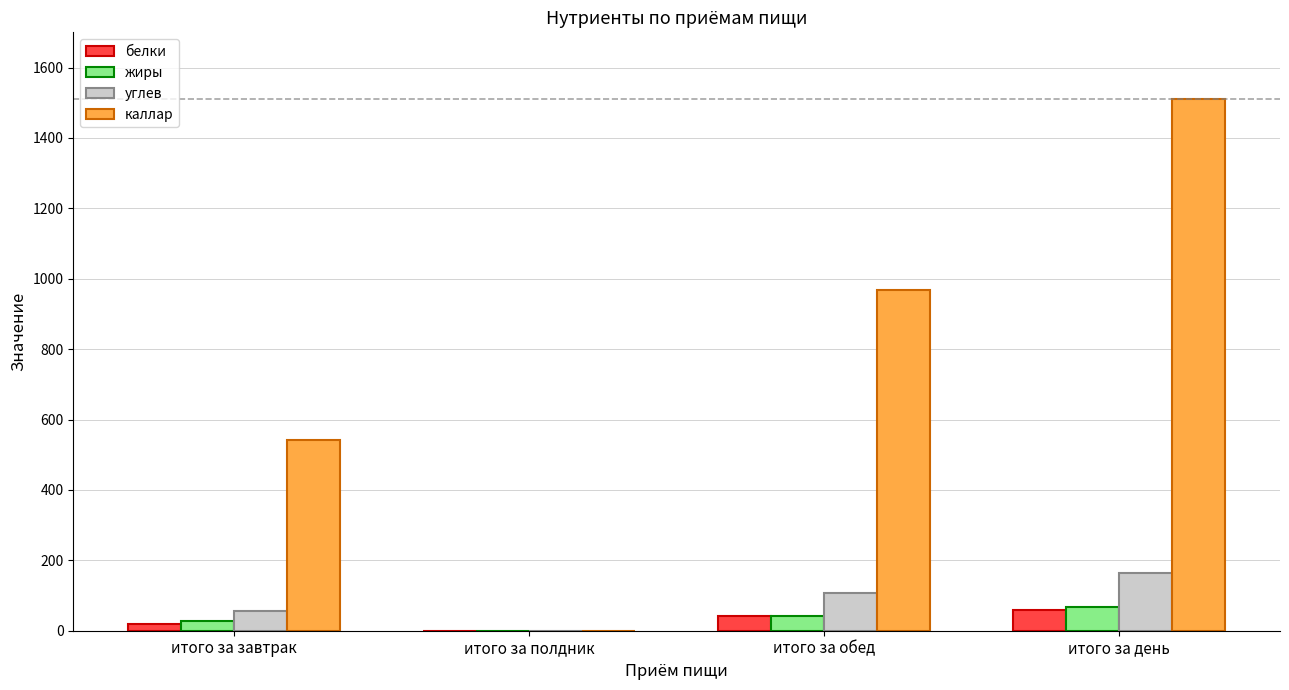

The value of углев at итого за полдник is 58.1. True or false?

False